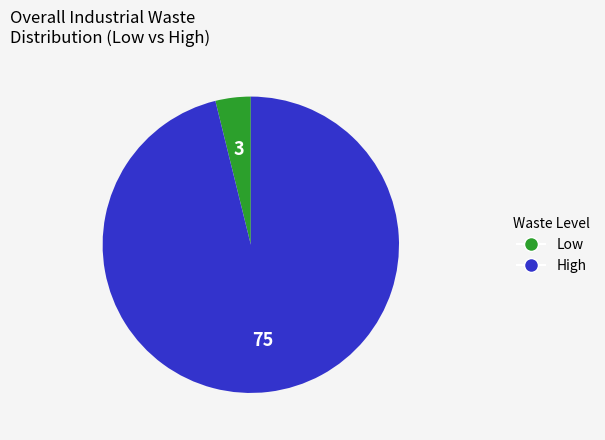

Is there a majority slice in this chart?

Yes